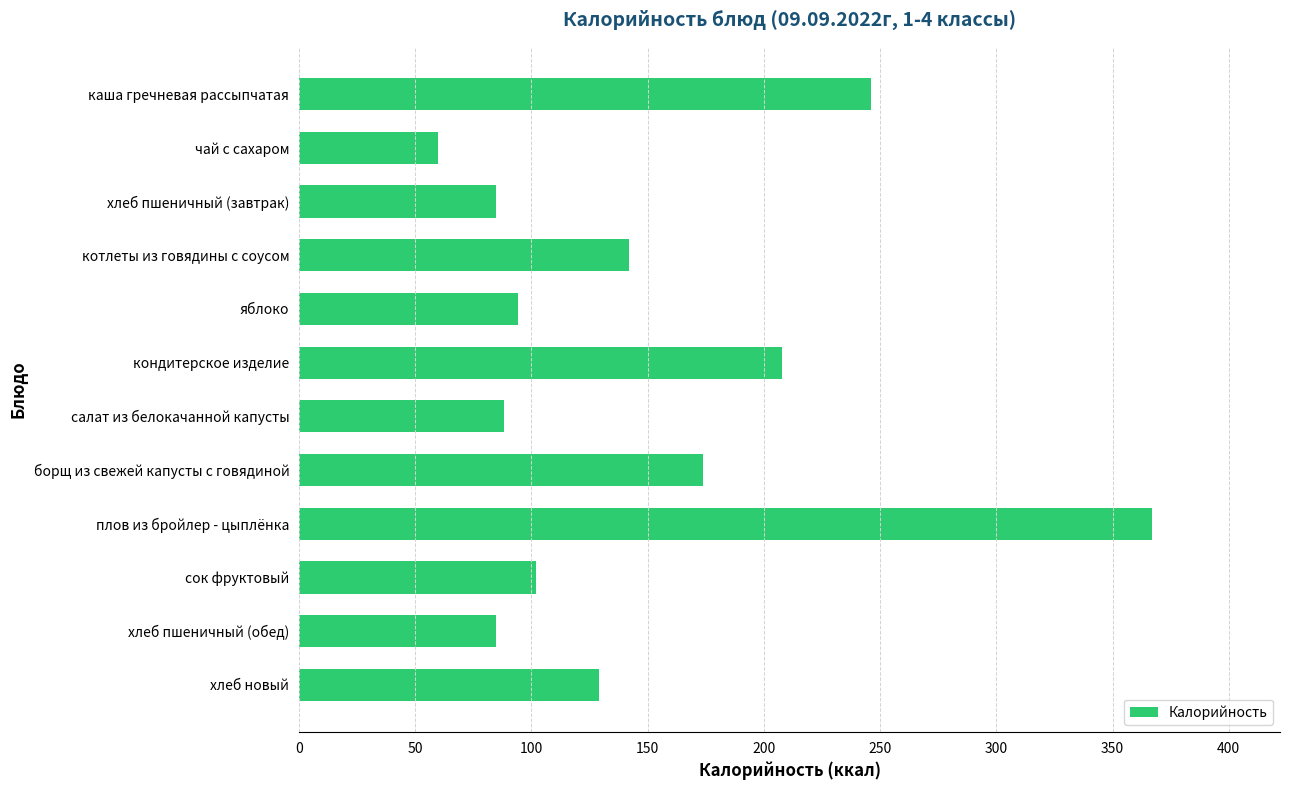

What is the value of the 2nd bar from the top?

60.0